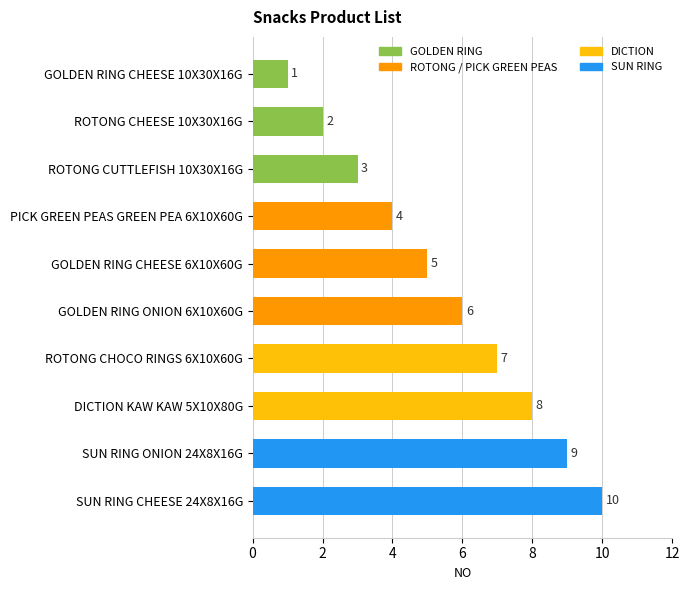

What is the minimum value shown in the chart?

1